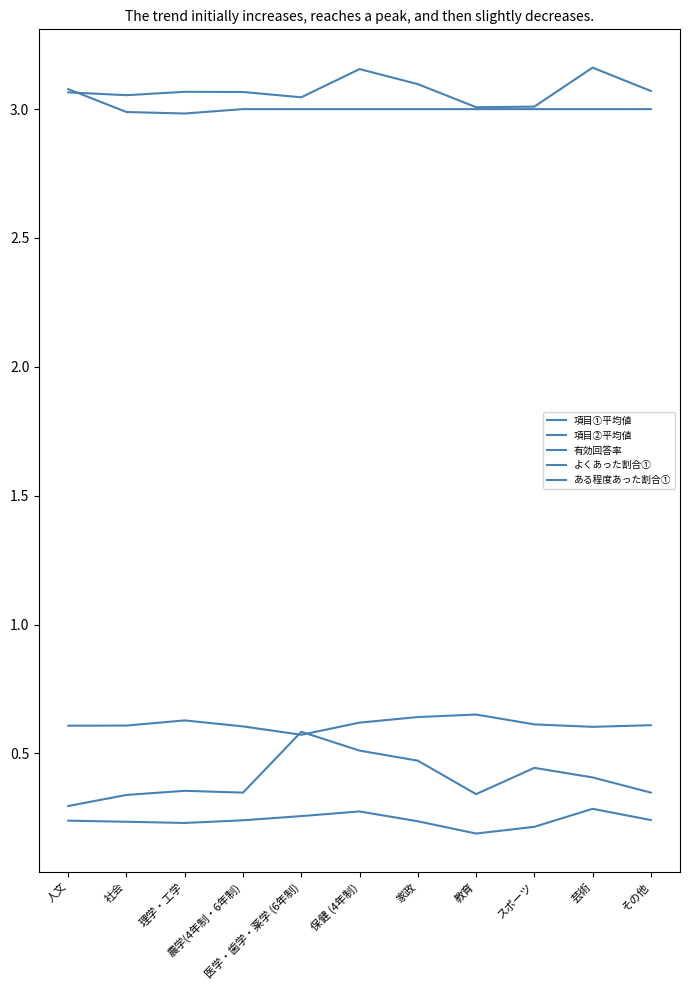

Which category has the lowest value in the ある程度あった割合① series?

医学・歯学・薬学 (6年制)